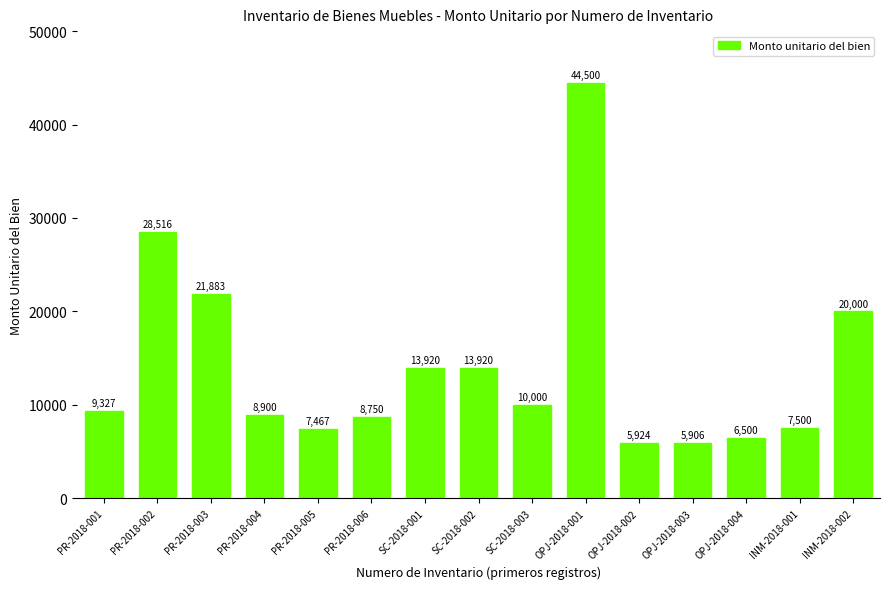

What is the label of the 9th bar from the right?

SC-2018-001